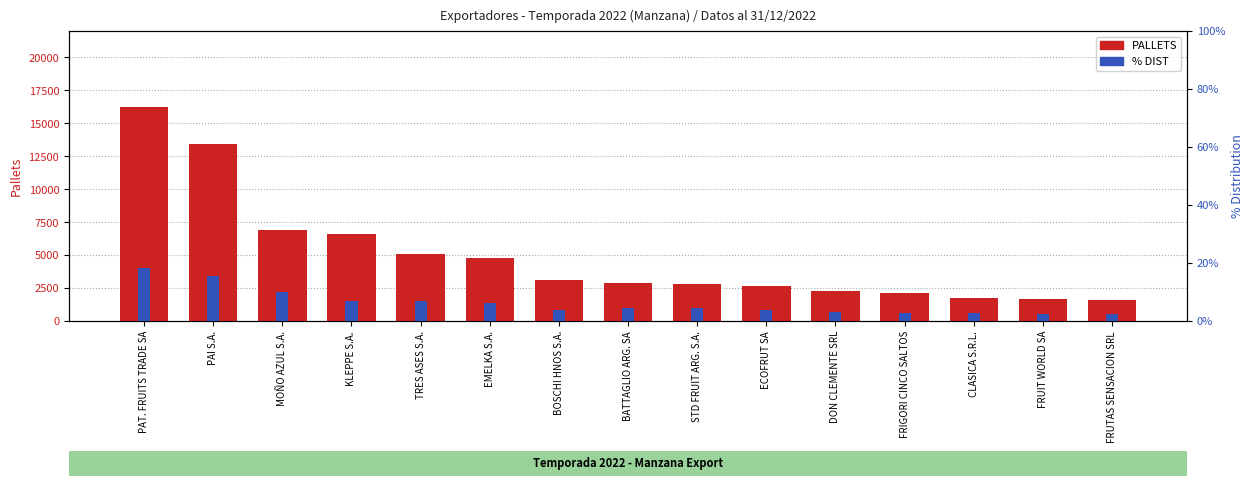

What is the value of the PALLETS bar at the 15th from the left?

1603.0